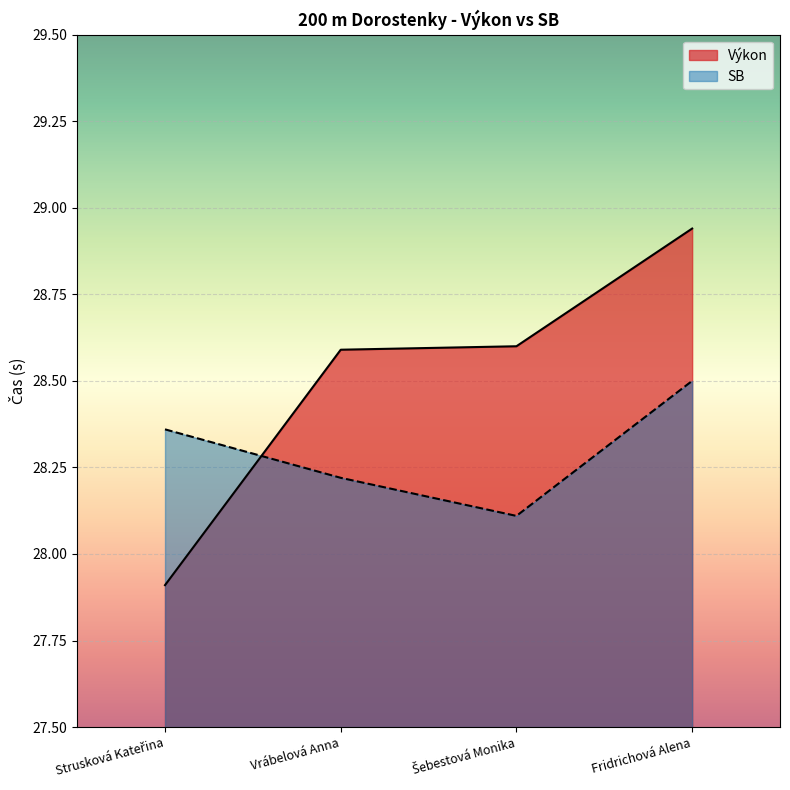

What is the approximate value of SB at Strusková Kateřina?

28.4